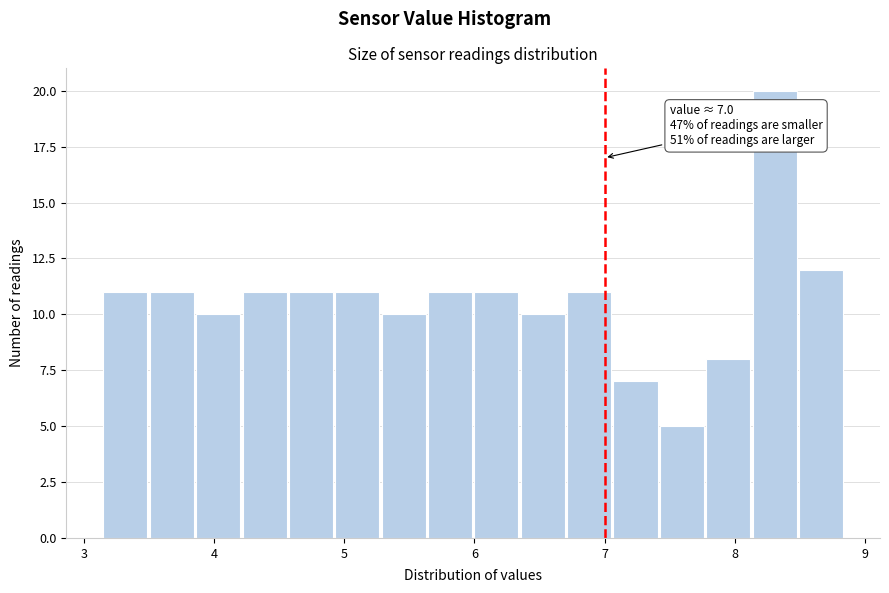

Read against the x-axis, roughly where is the centre of the tallest bar?

8.3